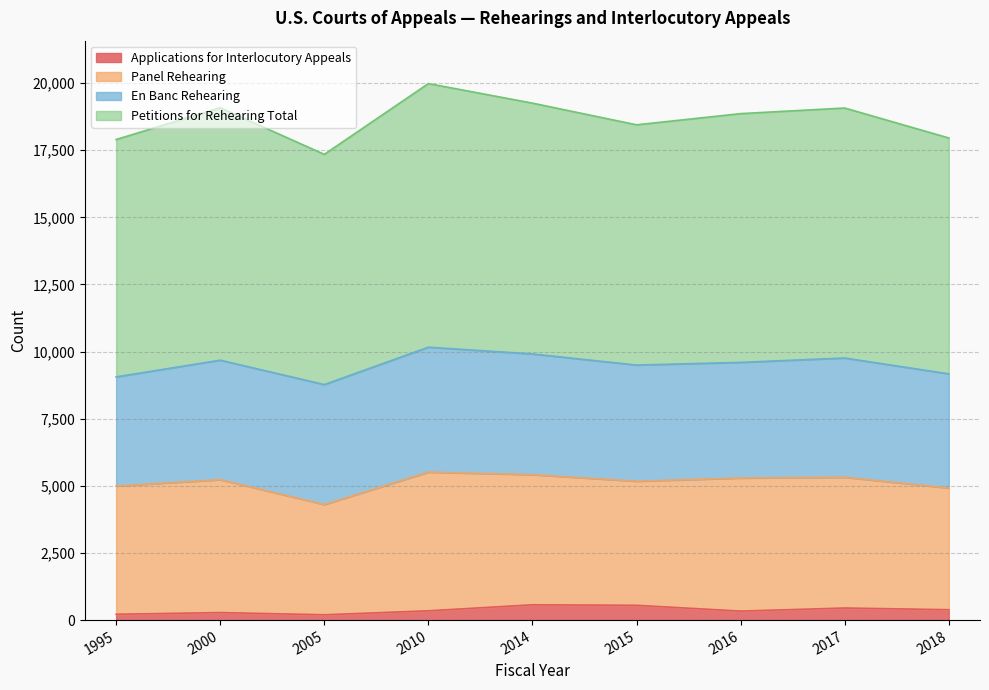

What is the sum of all Petitions for Rehearing Total values?

167884